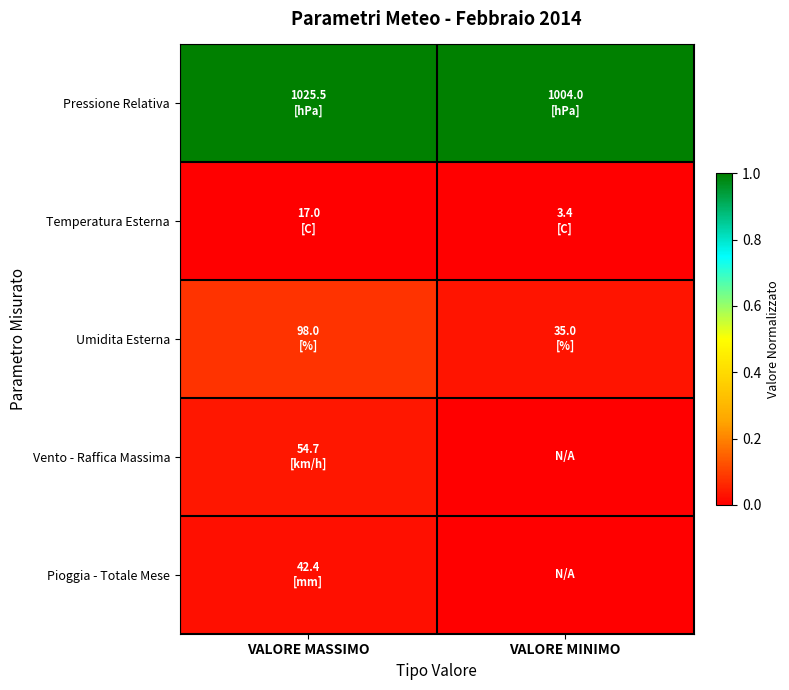

At how many categories does at least one series exceed 0?

2